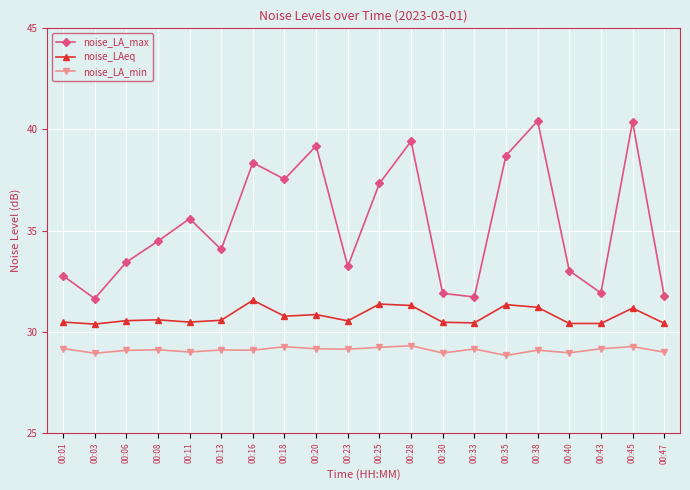

What is the spread (max minus min) of values at 00:43?

2.8